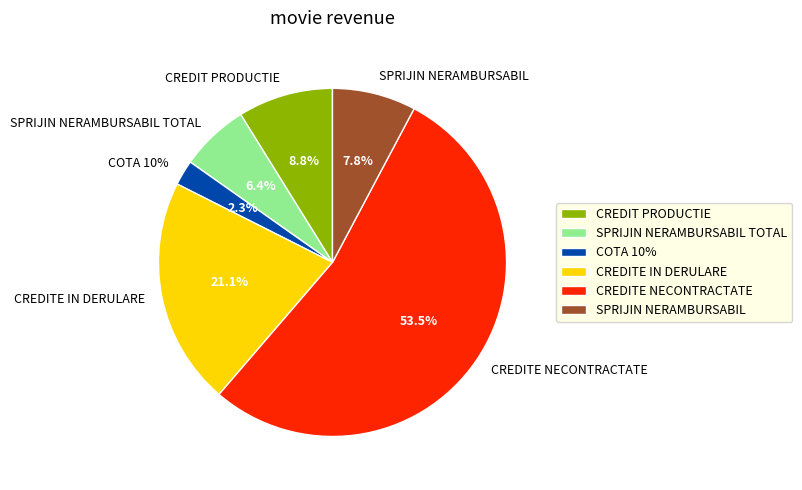

To the nearest percent, what is the difference between the largest and smallest slice percentages?

51%